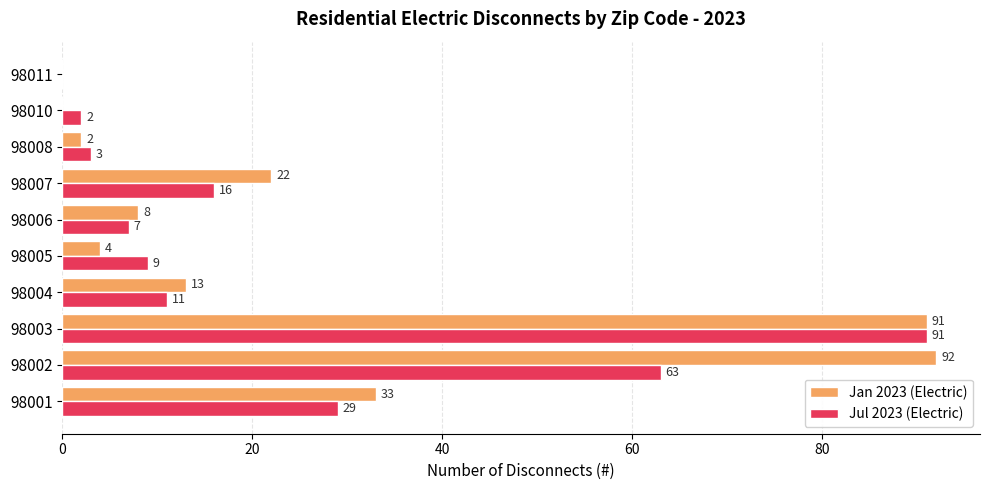

Which category has the highest value across all series?

98002